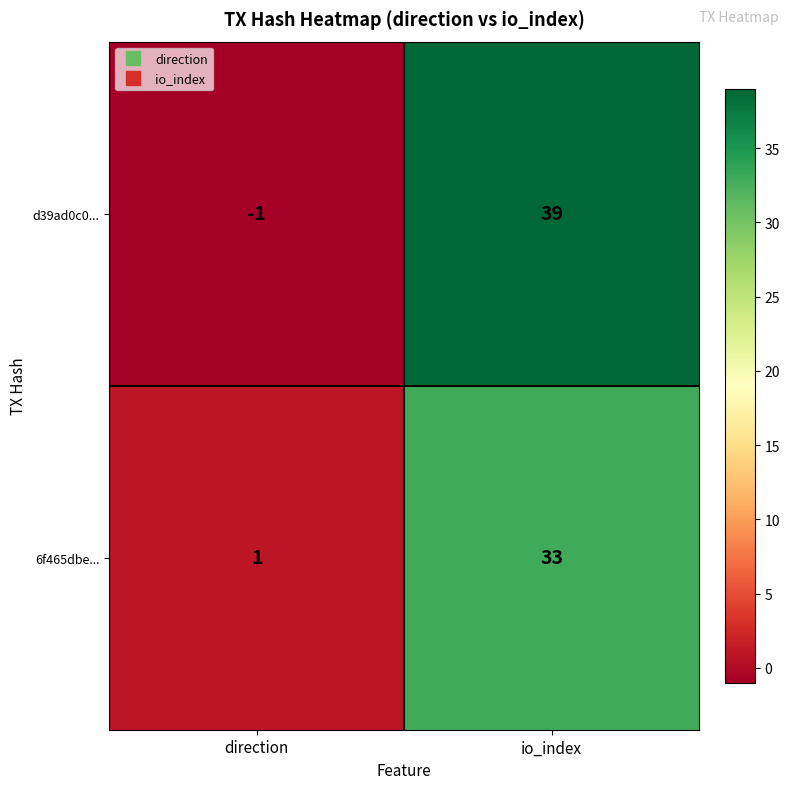

Which series changed the most between direction and io_index?

d39ad0c0...